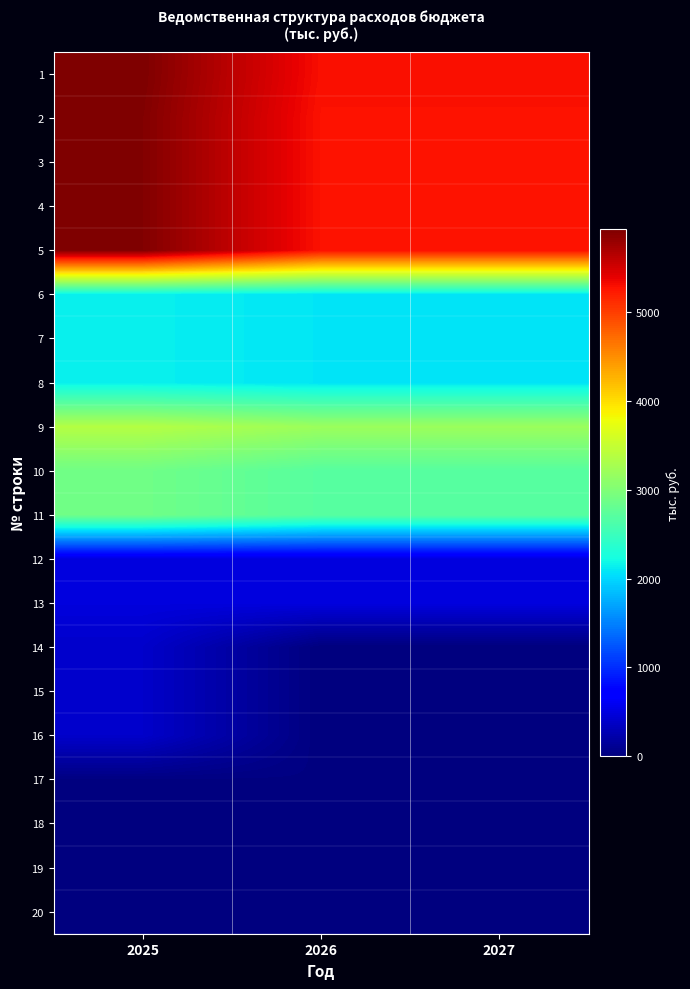

At how many categories does at least one series exceed 1470?

3